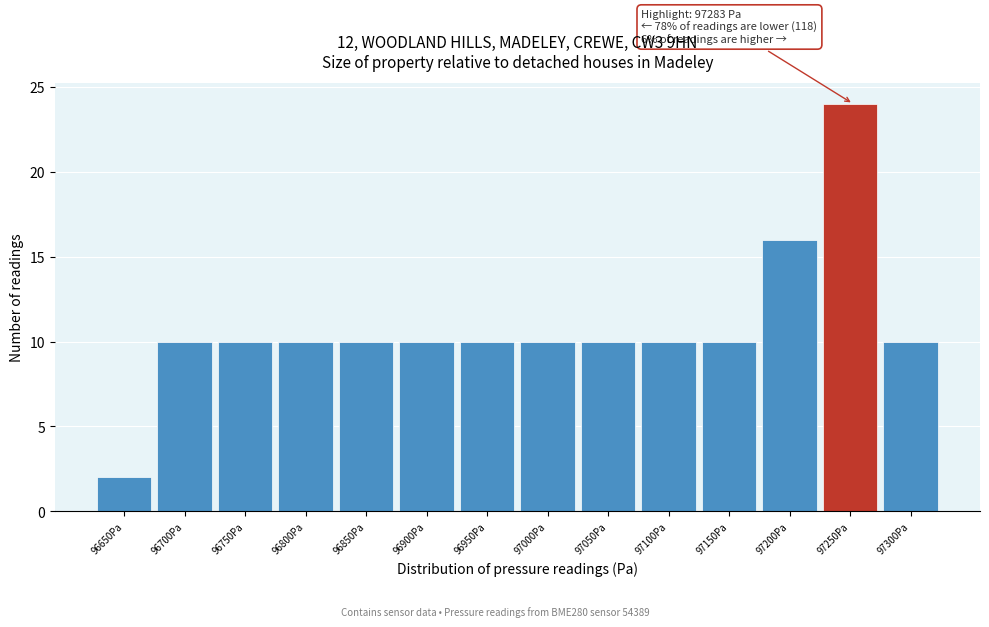

Reading right to left, list all the values displayed in this chart.

97300Pa=10	97250Pa=24	97200Pa=16	97150Pa=10	97100Pa=10	97050Pa=10	97000Pa=10	96950Pa=10	96900Pa=10	96850Pa=10	96800Pa=10	96750Pa=10	96700Pa=10	96650Pa=2